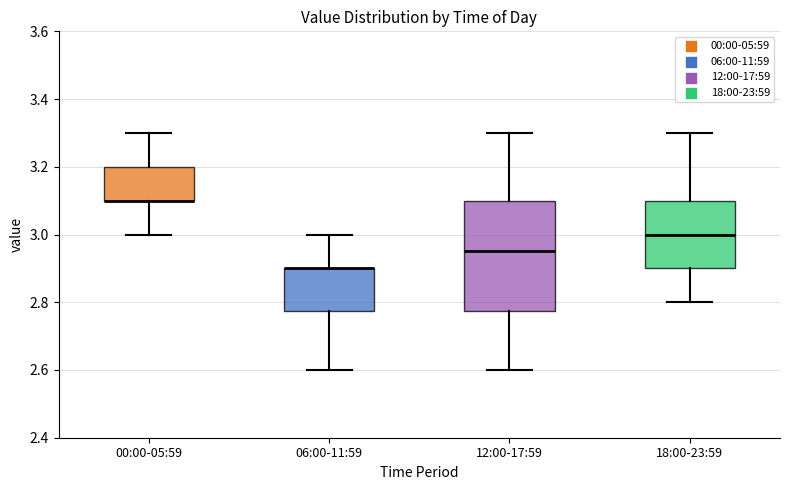

Comparing the boxes themselves (not the whiskers), which one is the tallest?

12:00-17:59